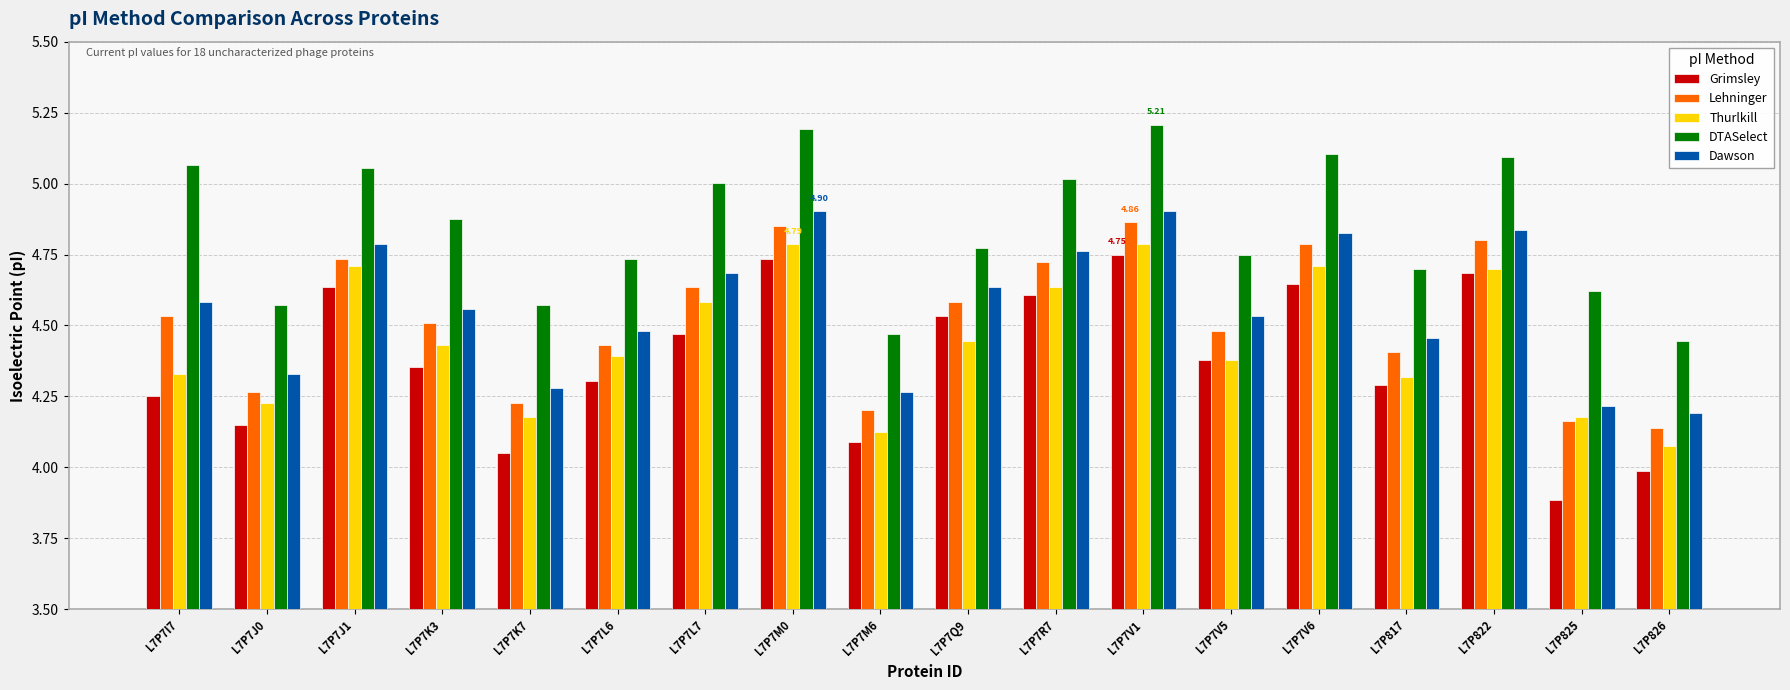

How many bars are there in each group?

5